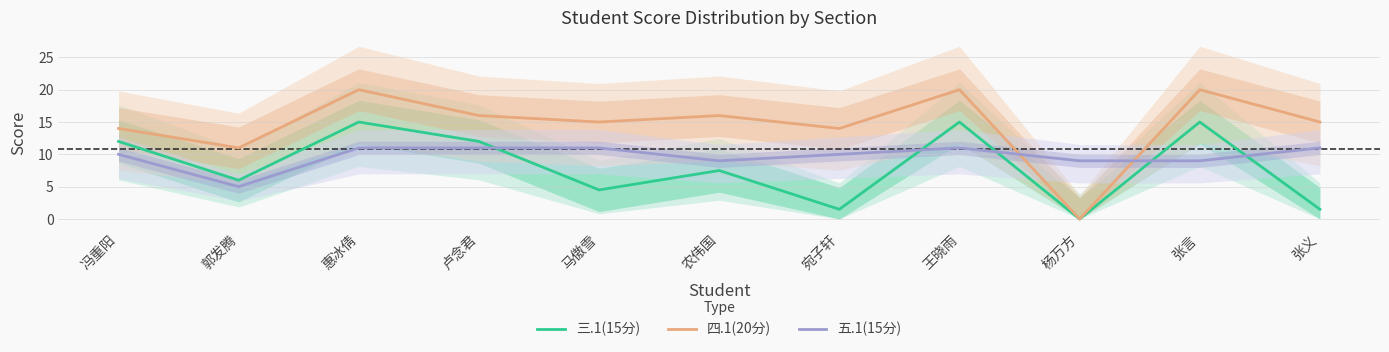

What is the difference between the second highest and minimum values in the 五.1(15分) series?

6.0